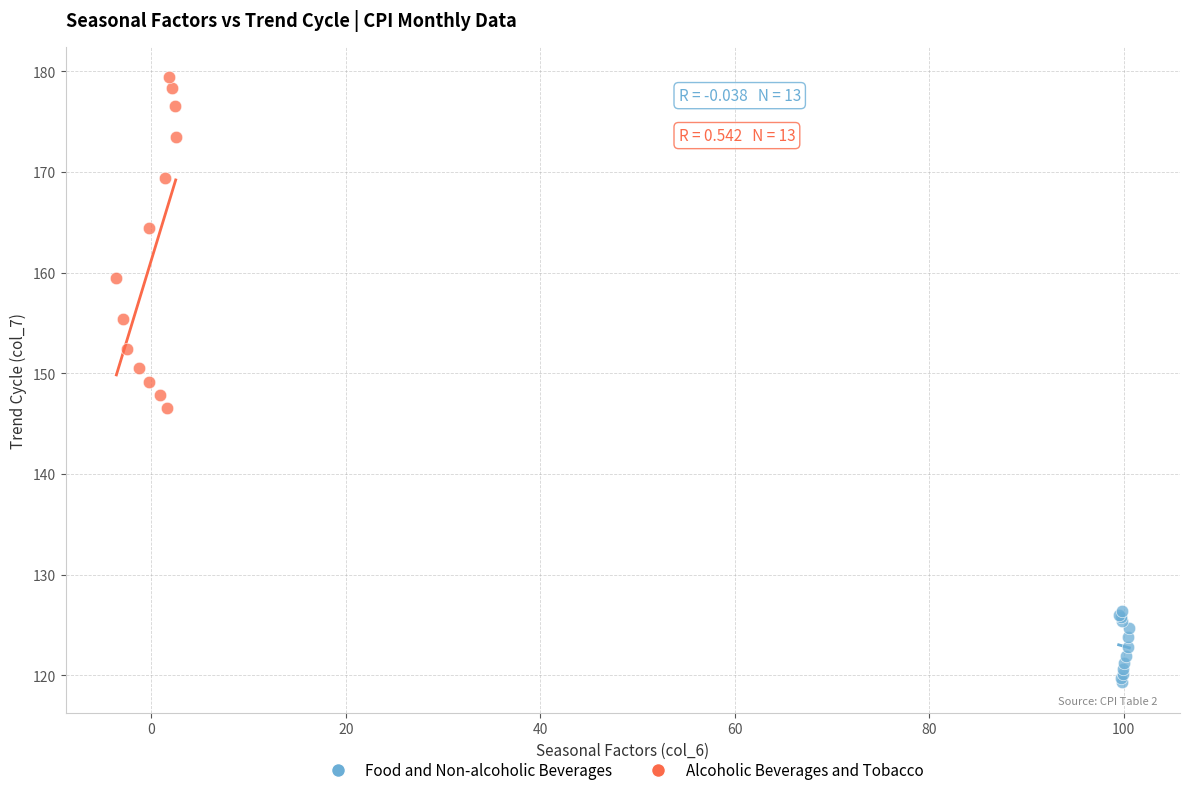

What are all the series names shown in the legend?

Food and Non-alcoholic Beverages, Alcoholic Beverages and Tobacco